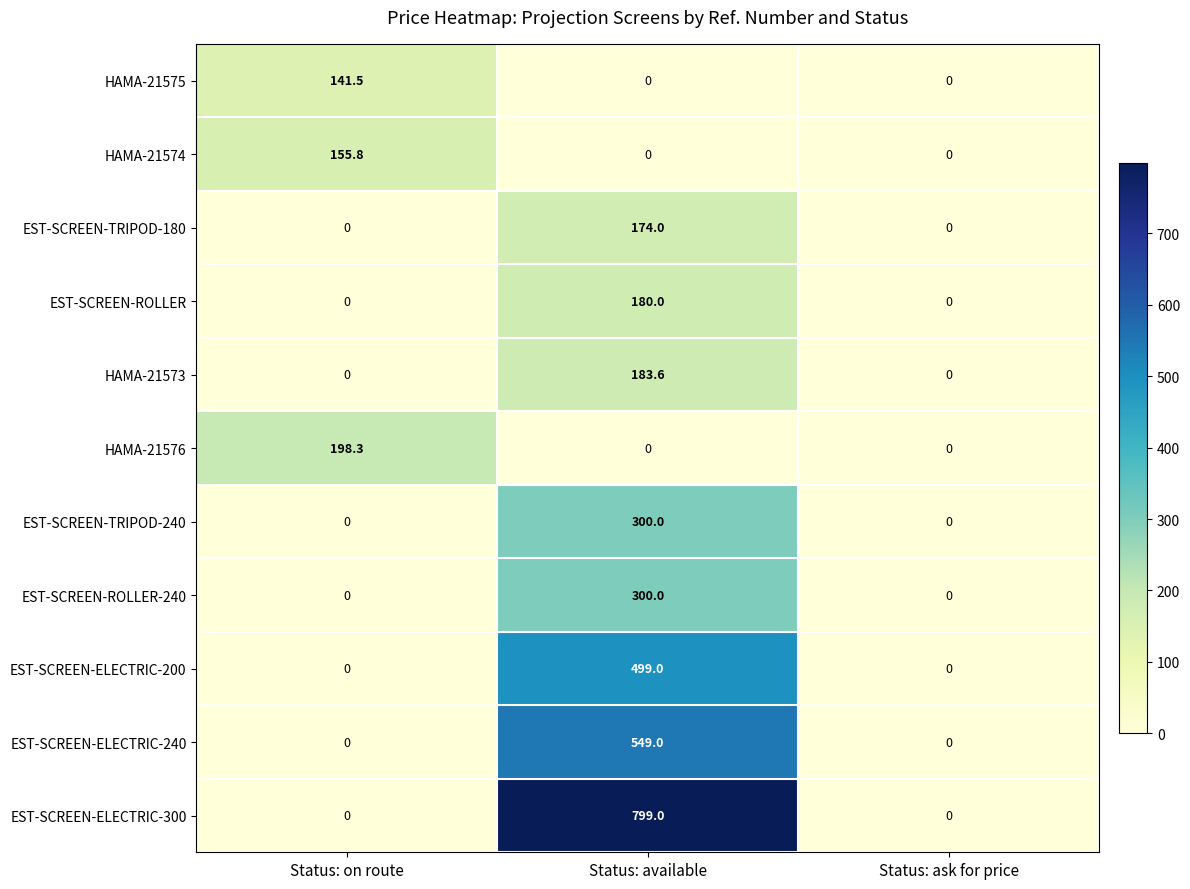

Which category has the highest value in the EST-SCREEN-ELECTRIC-240 series?

Status: available